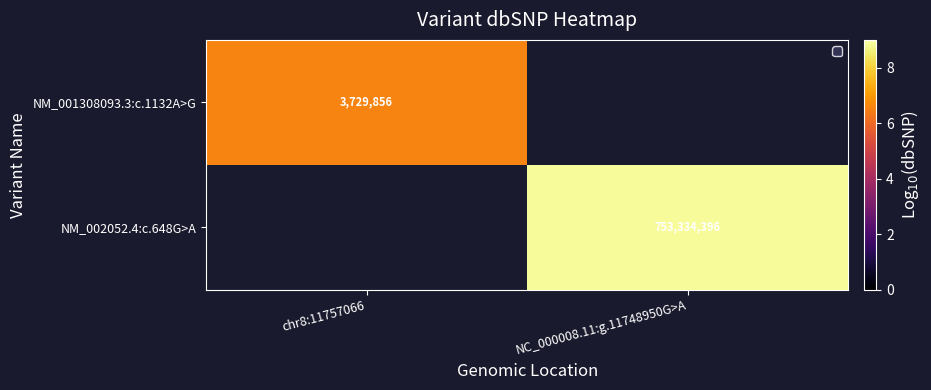

Is the value of NM_002052.4:c.648G>A at NC_000008.11:g.11748950G>A greater than the value of NM_001308093.3:c.1132A>G at chr8:11757066?

Yes